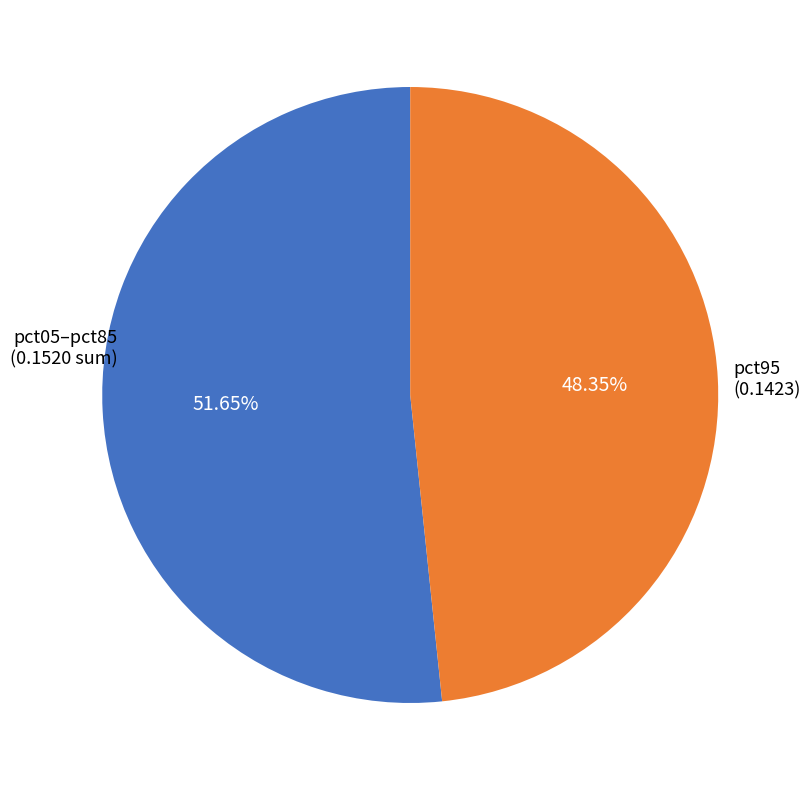

Is there a majority slice in this chart?

Yes